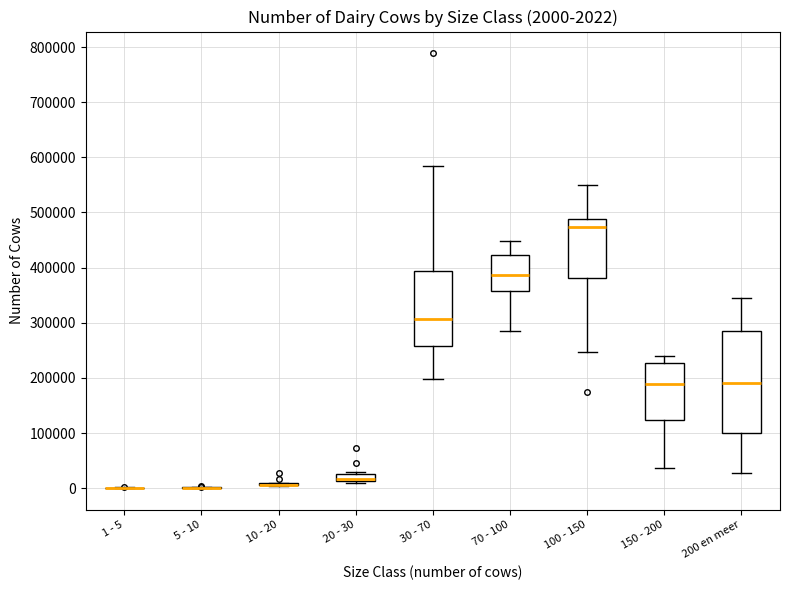

Comparing the boxes themselves (not the whiskers), which one is the tallest?

200 en meer